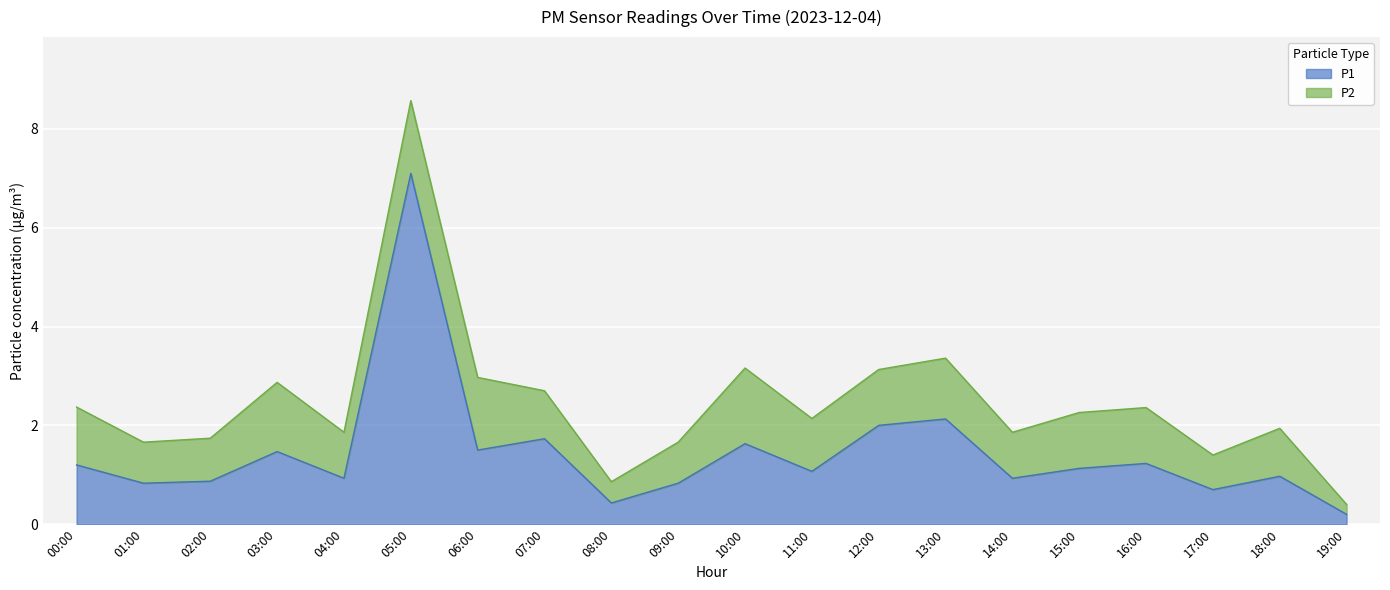

What position from the right is 00:00?

20